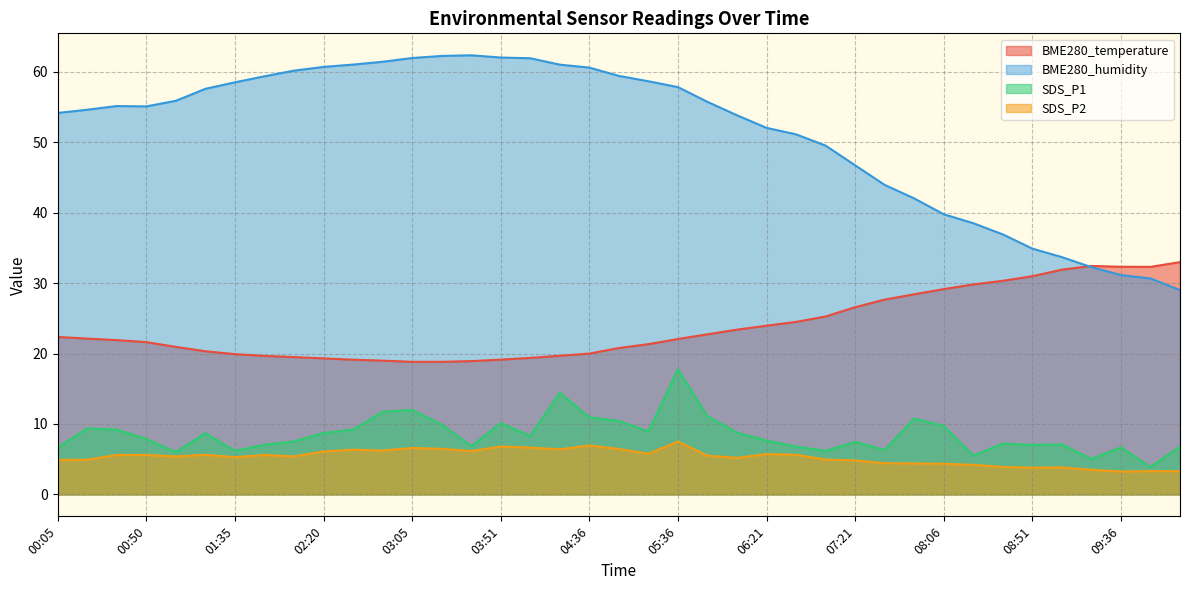

In BME280_temperature, how many points are higher than both neighbors (excluding endpoints)?

1